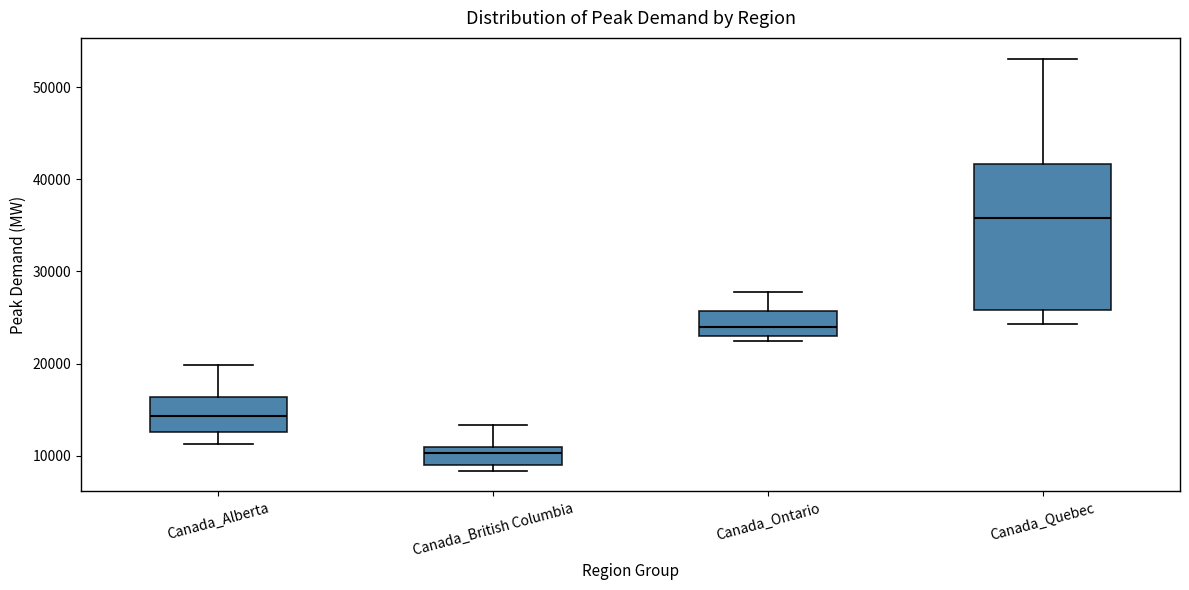

Reading left to right, read every box against the y-axis: the position of its median line, the range the box covers, and the ends of its whiskers. The values are not printed on the chart, so give them approximately, as read against the axis.

Canada_Alberta: median 14000, box 13000 to 16000, whiskers 11000 to 20000
Canada_British Columbia: median 10000, box 9000 to 11000, whiskers 8000 to 13000
Canada_Ontario: median 24000, box 23000 to 26000, whiskers 22000 to 28000
Canada_Quebec: median 36000, box 26000 to 42000, whiskers 24000 to 53000